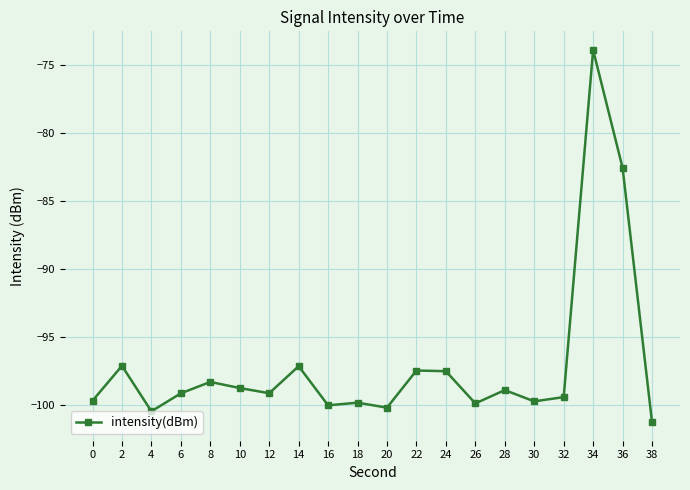

What is the approximate value at 6?

-99.2